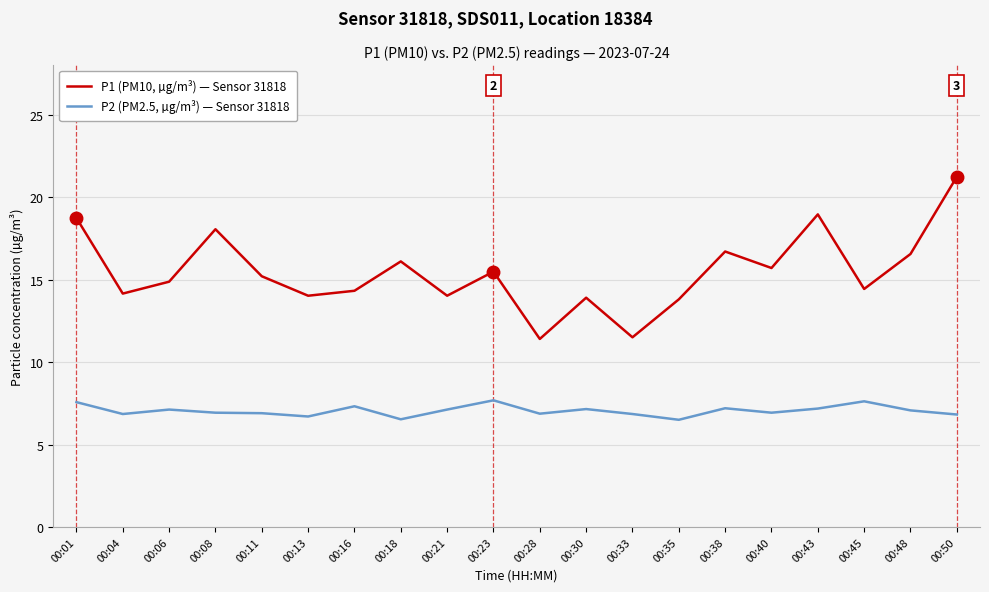

Rank the series by their maximum value, from lowest to highest.

P2 (PM2.5, µg/m³) — Sensor 31818, P1 (PM10, µg/m³) — Sensor 31818